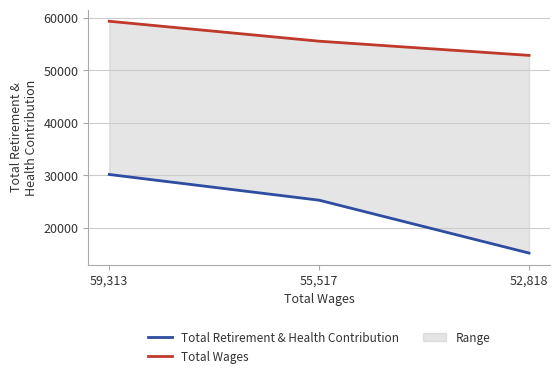

What is the total value across all series at 59,313?

89460